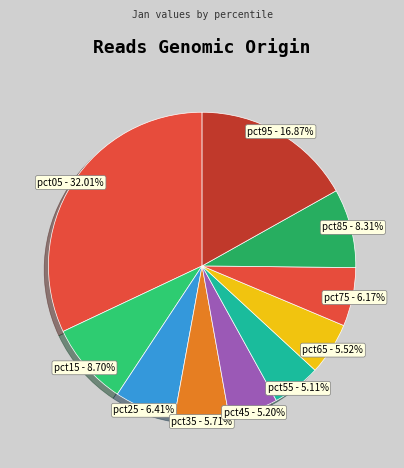

Is it true that pct95 is 17% of the pie?

True